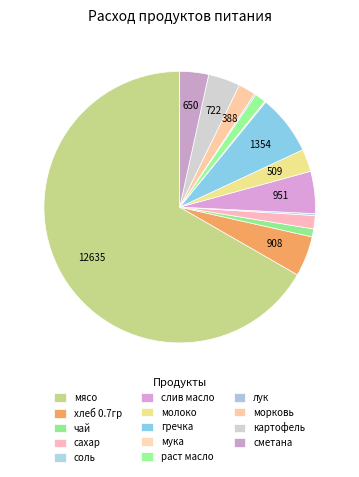

Which slice is the largest?

мясо